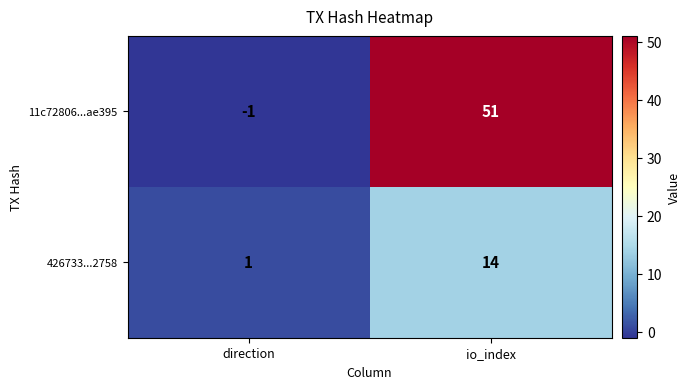

The 11c72806...ae395 series shows -1 at direction. True or false?

True